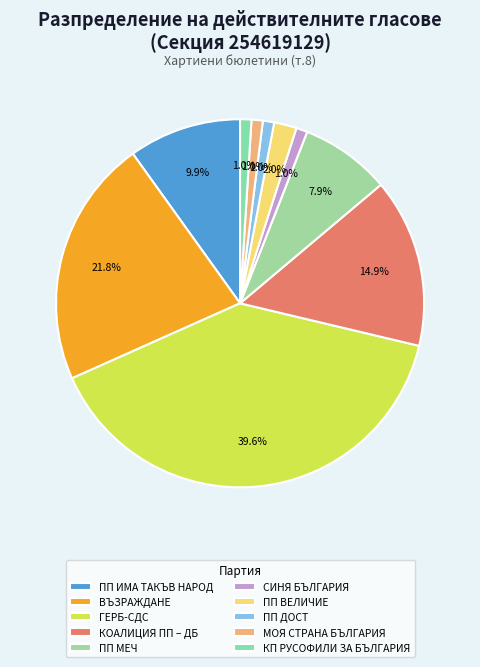

The ПП МЕЧ slice represents 1% of the pie. True or false?

False